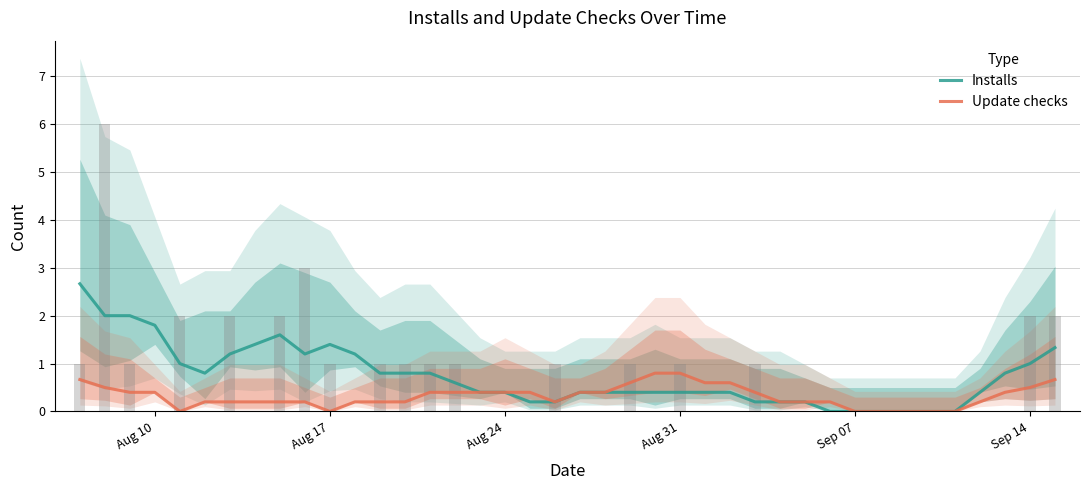

The value of Update checks at Aug 17 is 0.4. True or false?

False